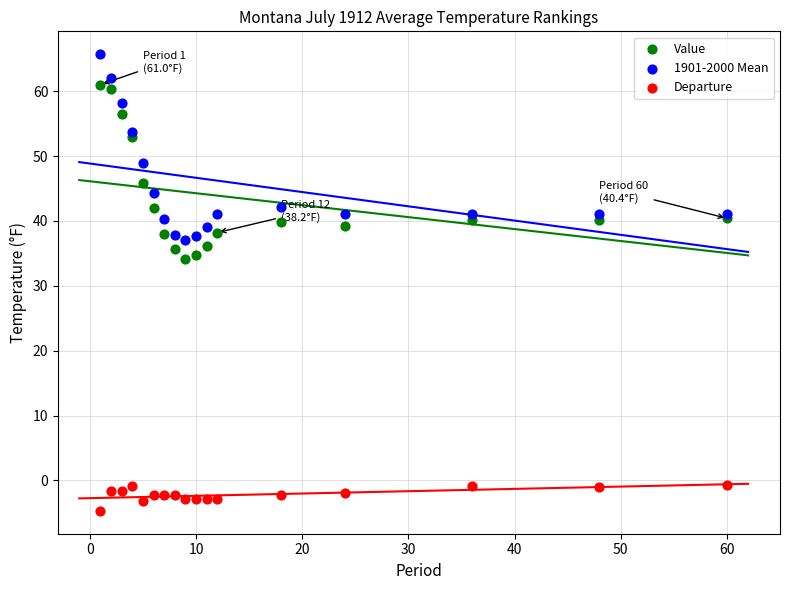

Which series contains the lowest Y value?

Departure